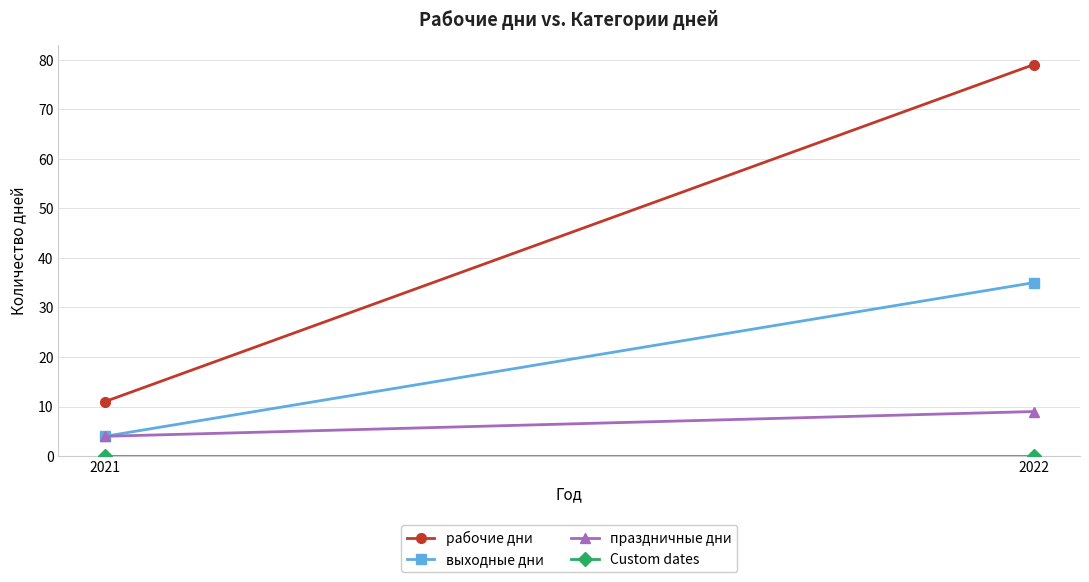

At 2022, list the series in order from smallest to largest.

Custom dates, праздничные дни, выходные дни, рабочие дни